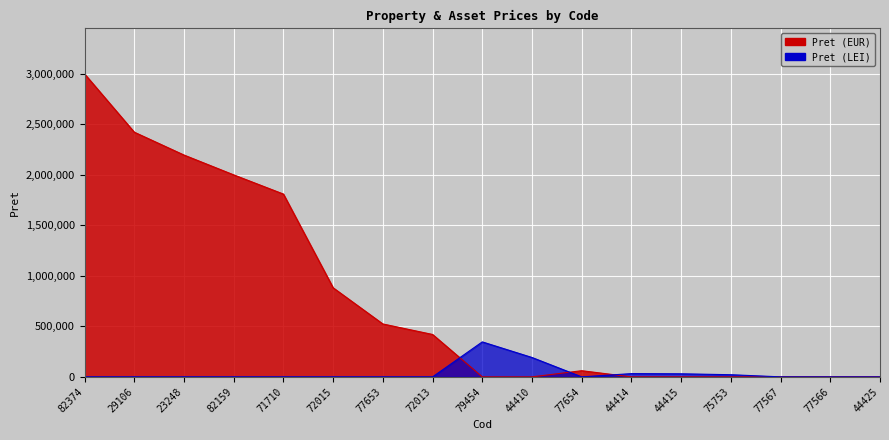

What is the label of the 15th point from the left?

77567